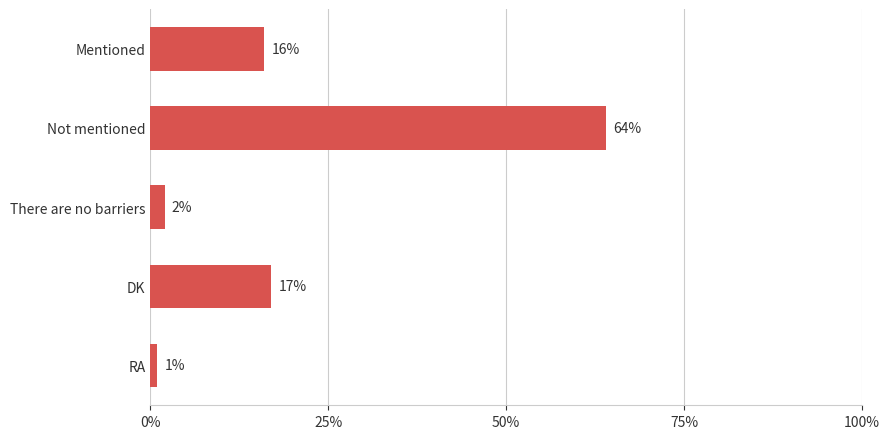

Which has a higher value, RA or There are no barriers?

There are no barriers